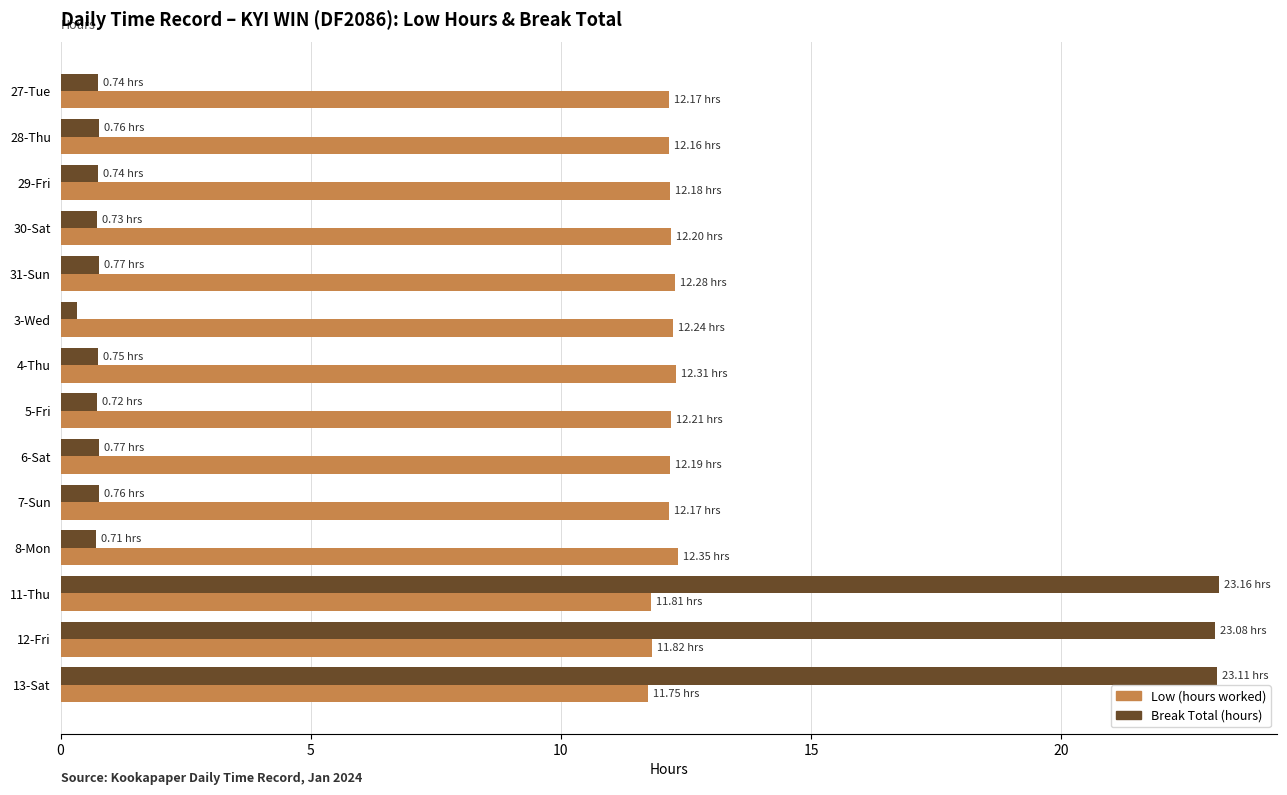

What is the total value across all series at 28-Thu?

12.9